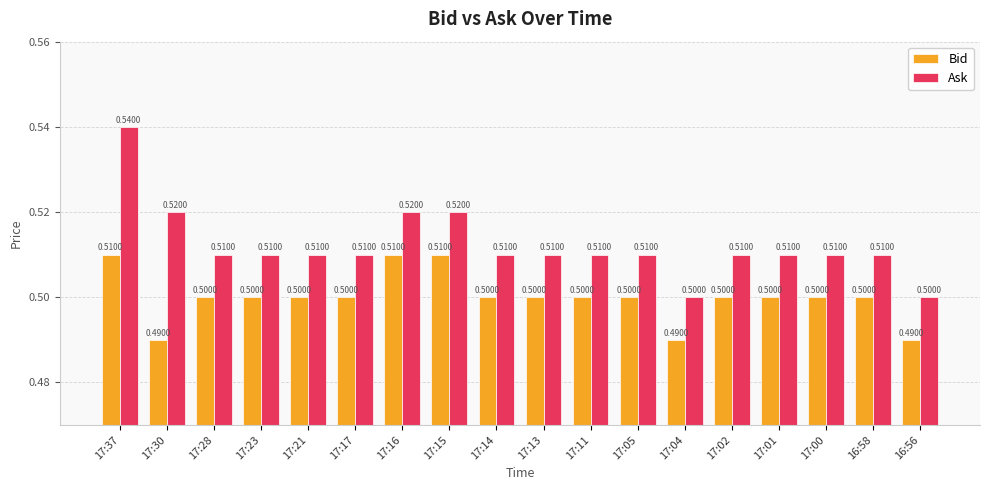

What is the sum of all Bid values?

9.0